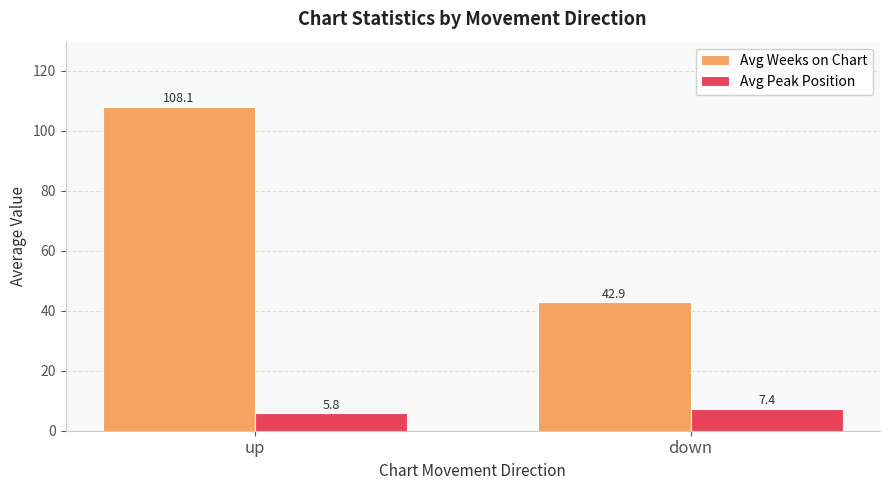

Which series has the largest range (max minus min)?

Avg Weeks on Chart